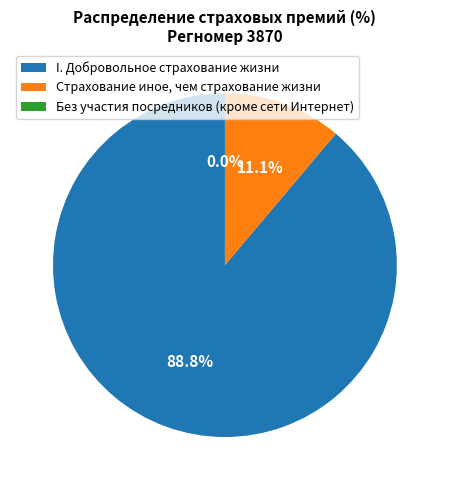

Which category has the biggest portion of the pie?

I. Добровольное страхование жизни